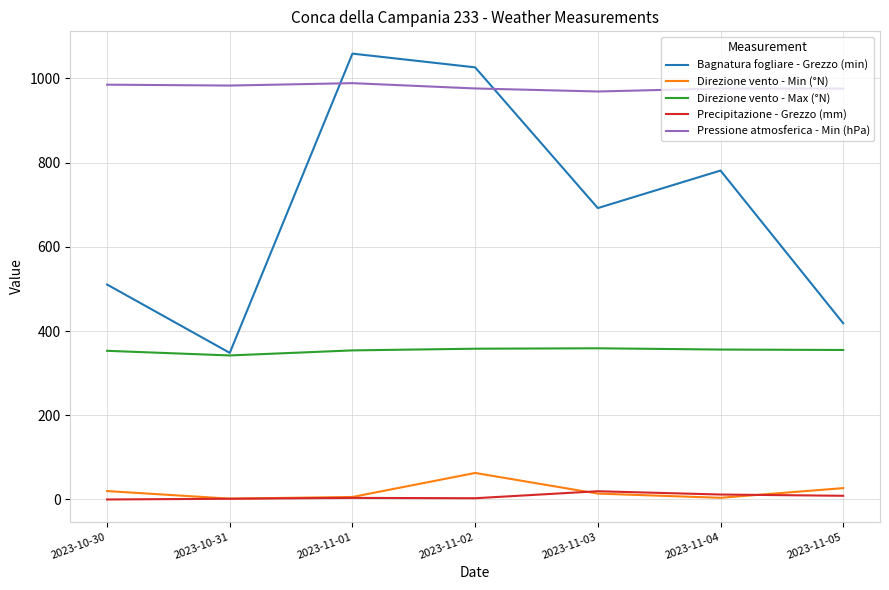

How many values in the Precipitazione - Grezzo (mm) series are below 3?

2